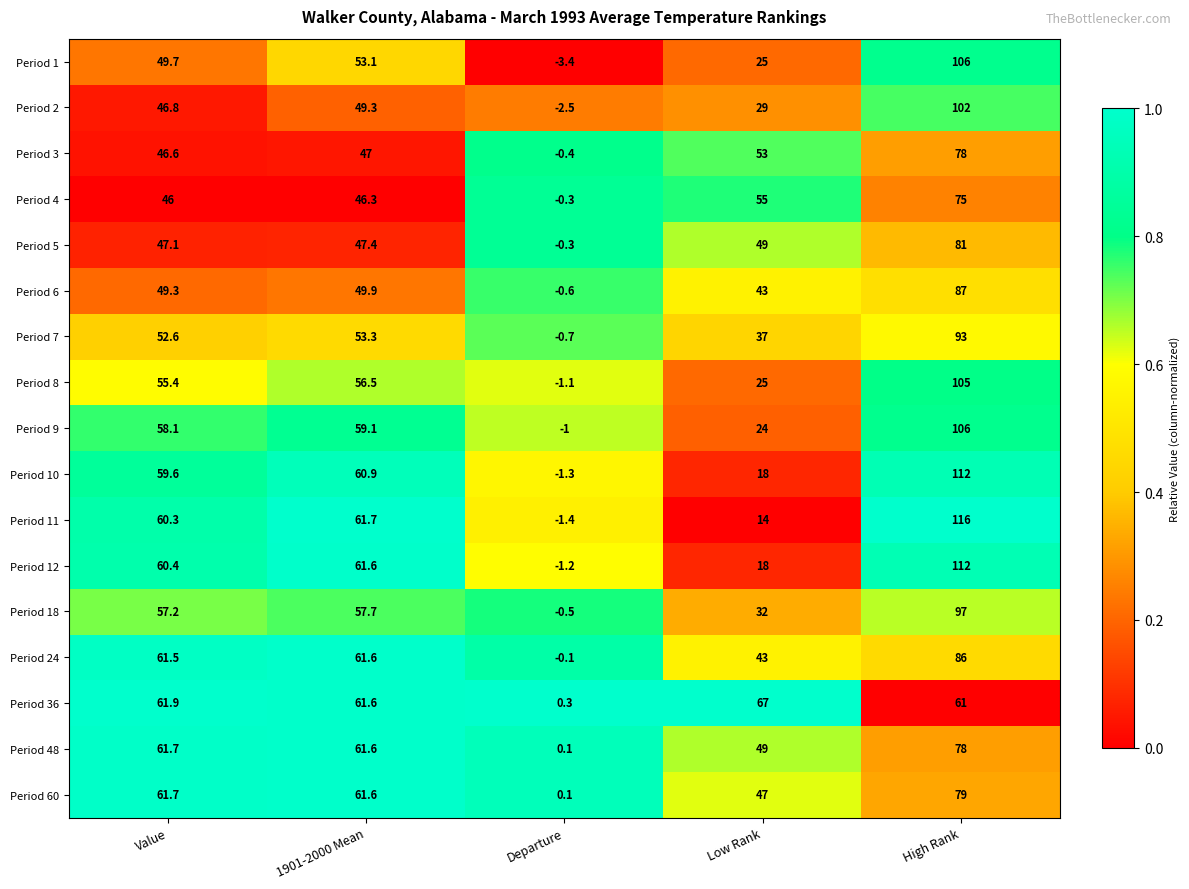

Which category has the highest value across all series?

High Rank